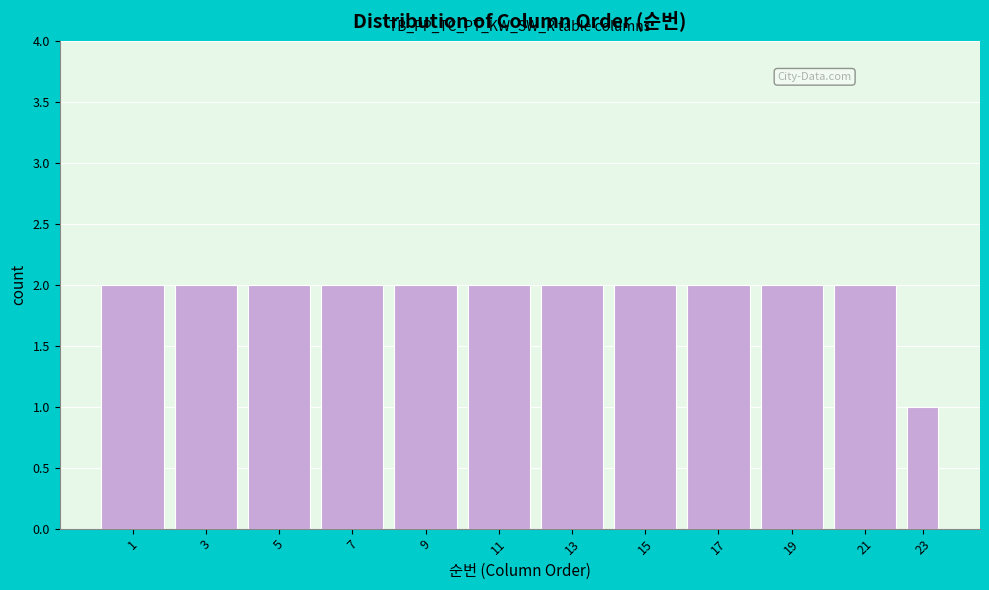

Reading left to right, extract all data points from this chart.

1=2	3=2	5=2	7=2	9=2	11=2	13=2	15=2	17=2	19=2	21=2	23=1